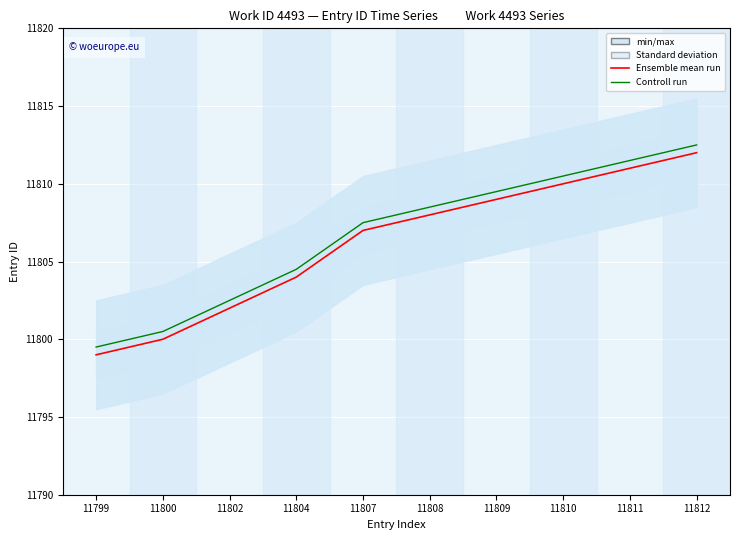

Where is Ensemble mean run nearest to the value 11805?

11804